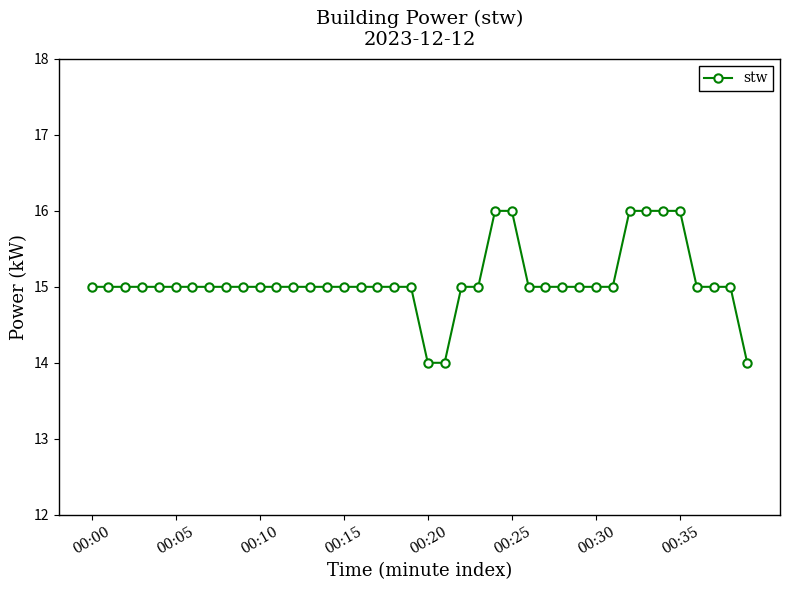

What is the greatest value displayed?

16